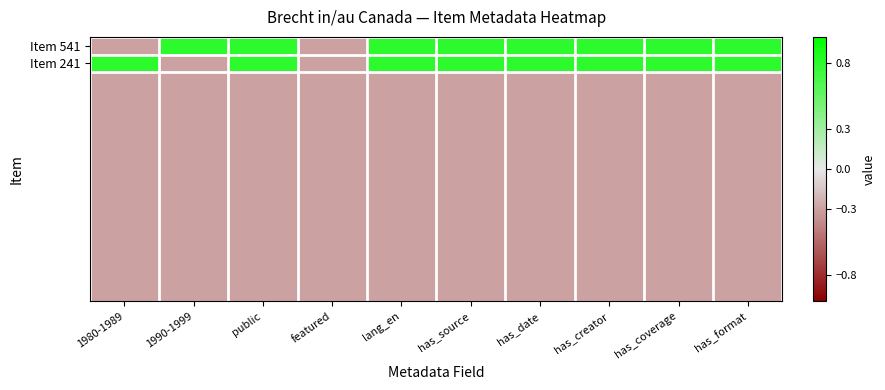

At how many categories does at least one series exceed 0?

9